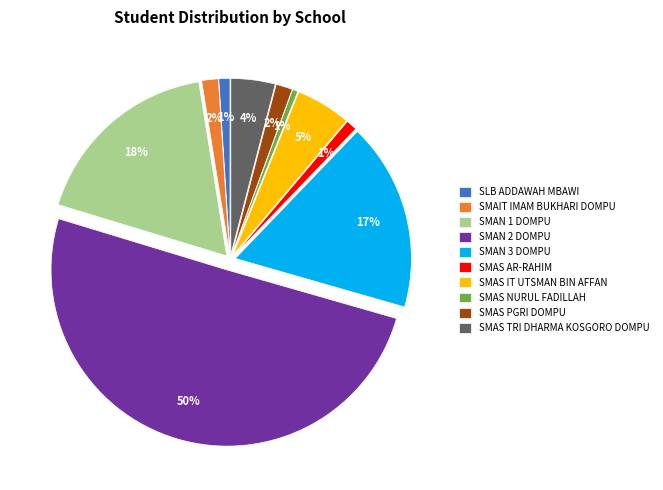

The SLB ADDAWAH MBAWI slice represents 1% of the pie. True or false?

True